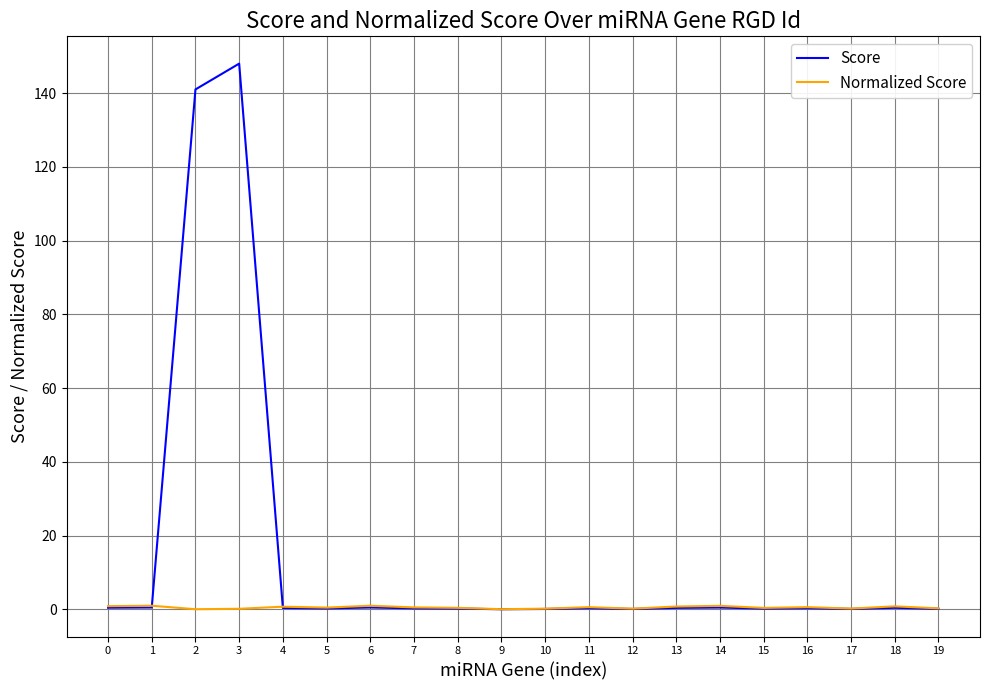

Where is Score nearest to the value 74?

2